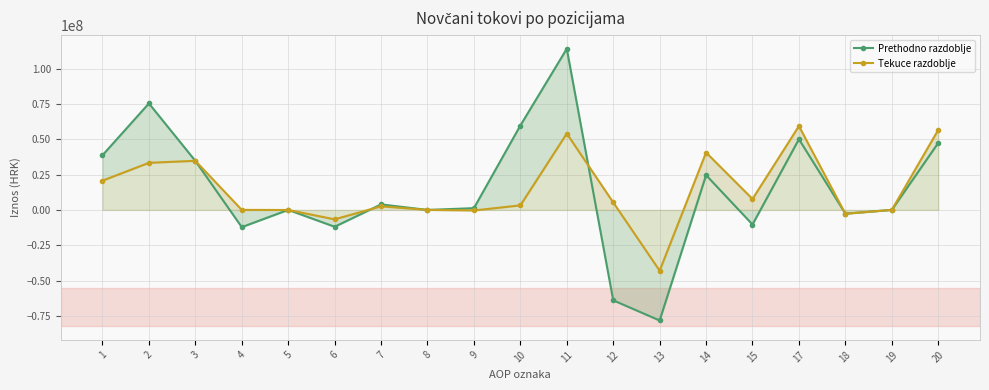

True or false: Tekuce razdoblje has a value of 0 at 19.

True